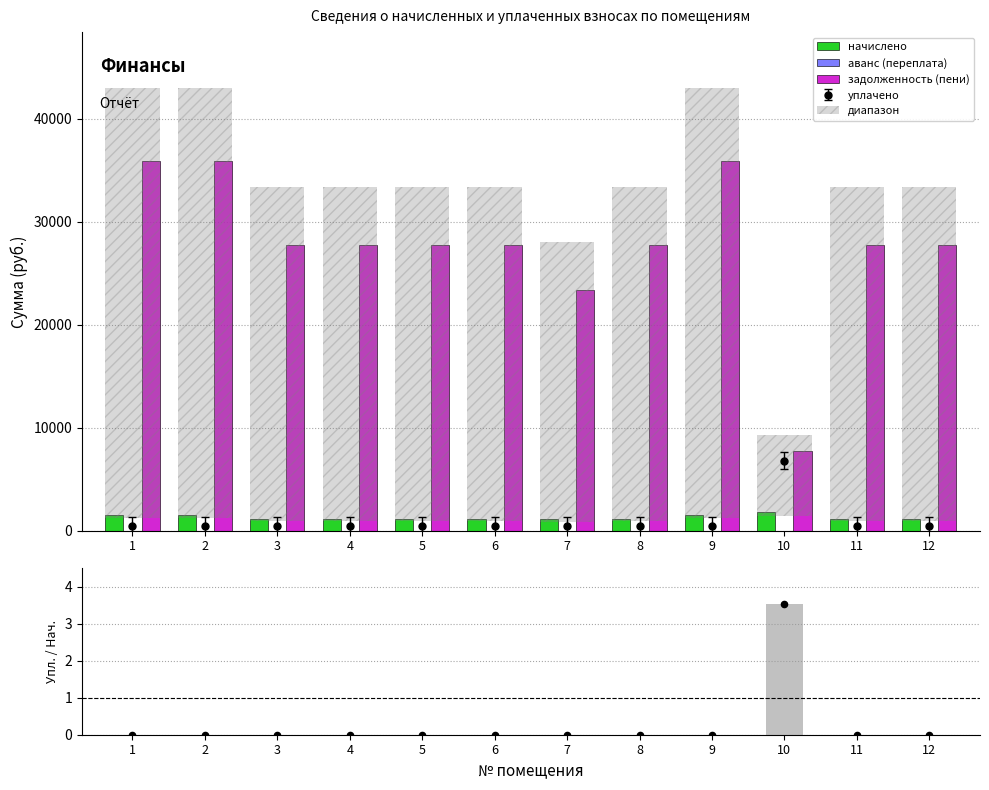

Which series contains the highest Y value?

диапазон